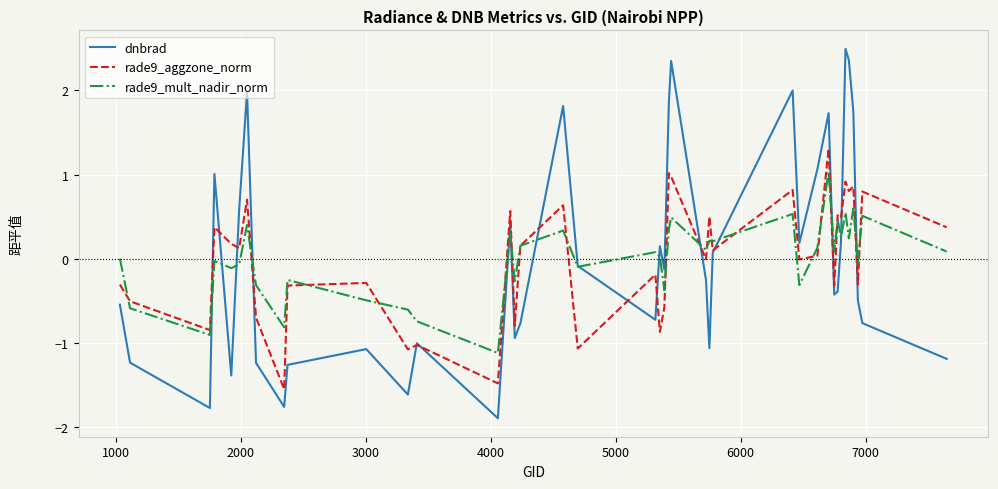

What is the difference between the maximum and minimum values in the dnbrad series?

4.4